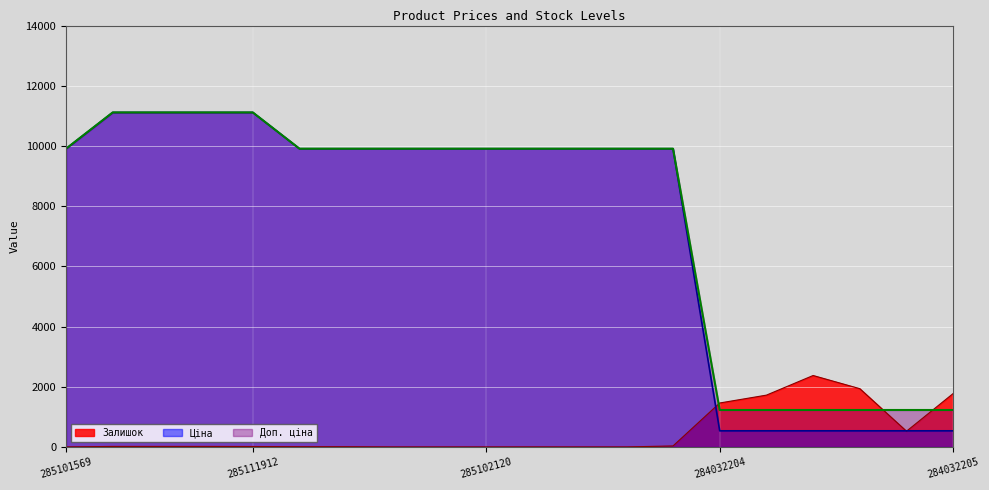

The Ціна series shows 3086.4 at 285111961. True or false?

False